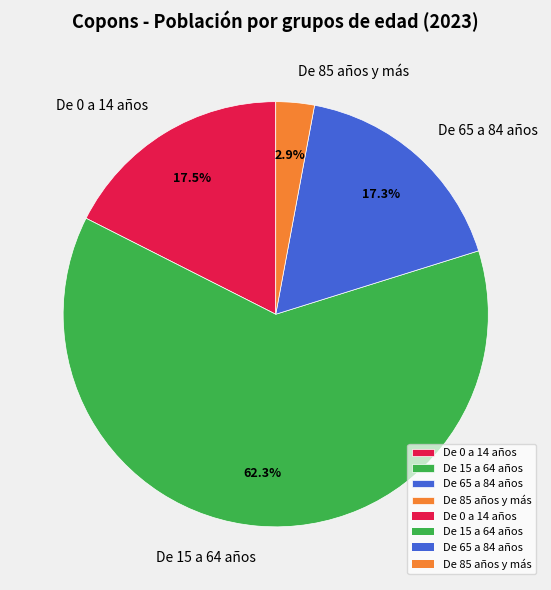

To the nearest percent, what is the difference between the largest and smallest slice percentages?

59%